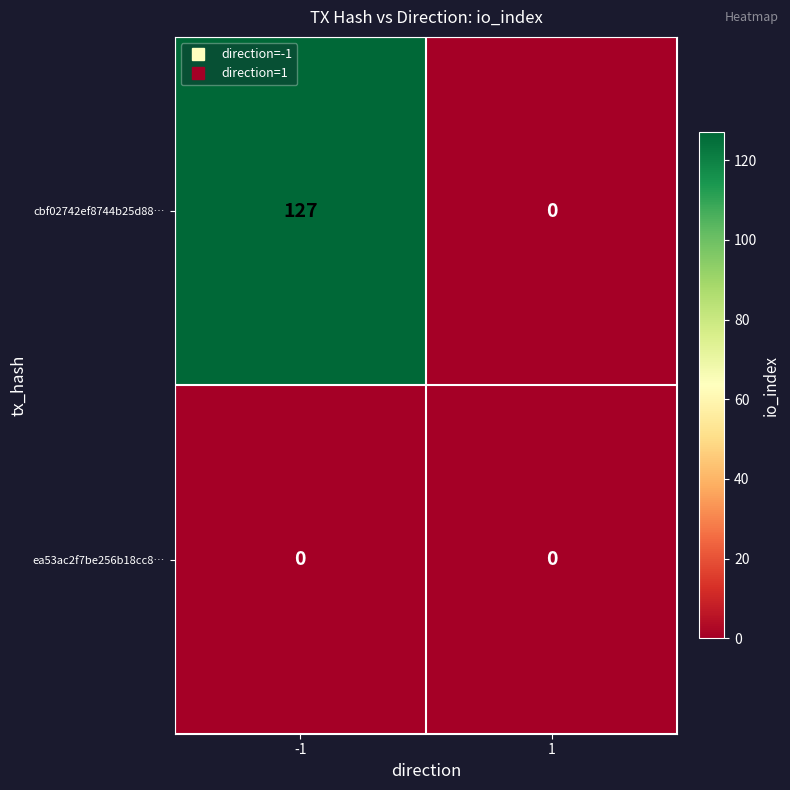

Which series has the largest total across all categories?

cbf02742ef8744b25d88…